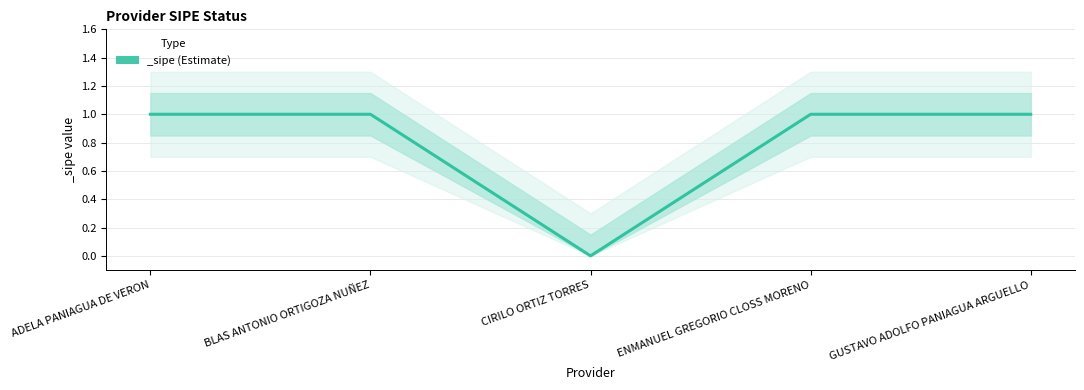

What is the value of the 1st point from the left?

1